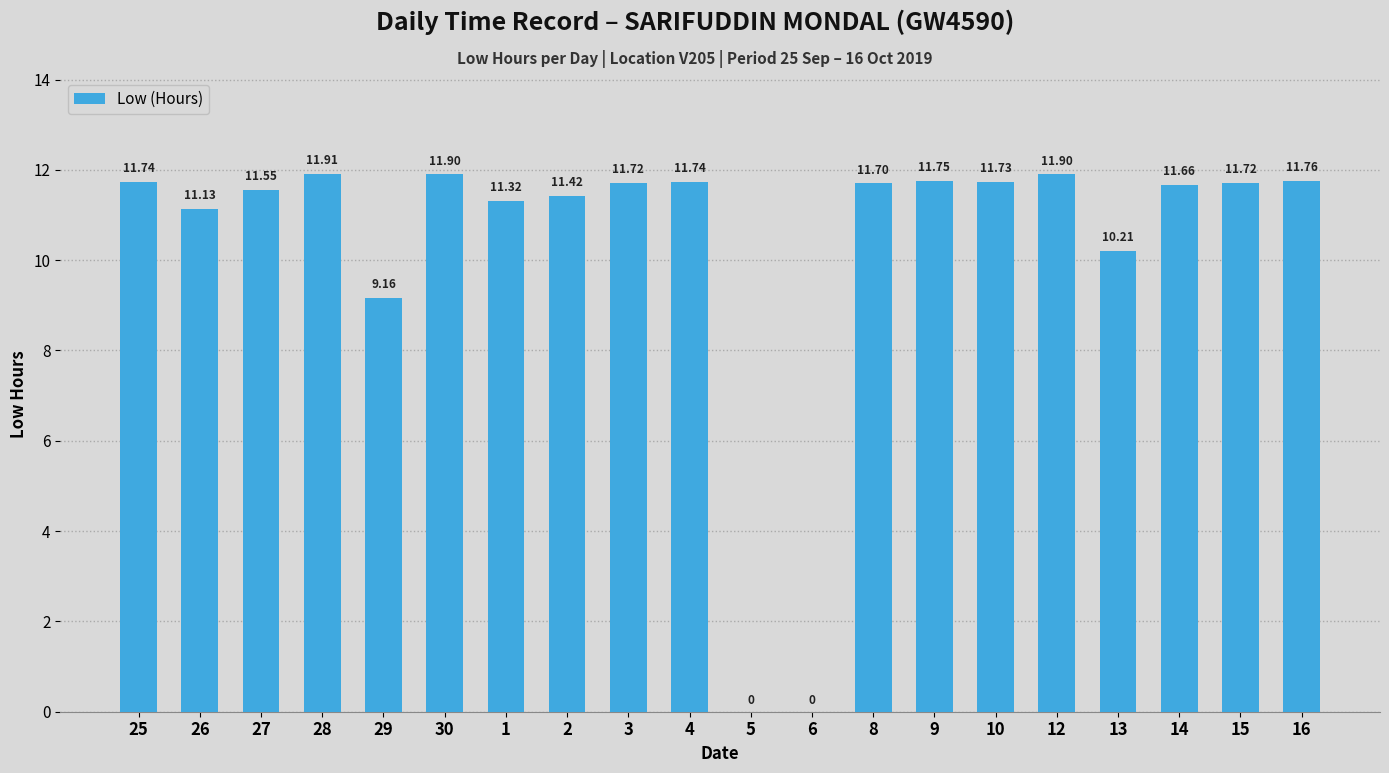

The value at 12 is 5.4. True or false?

False